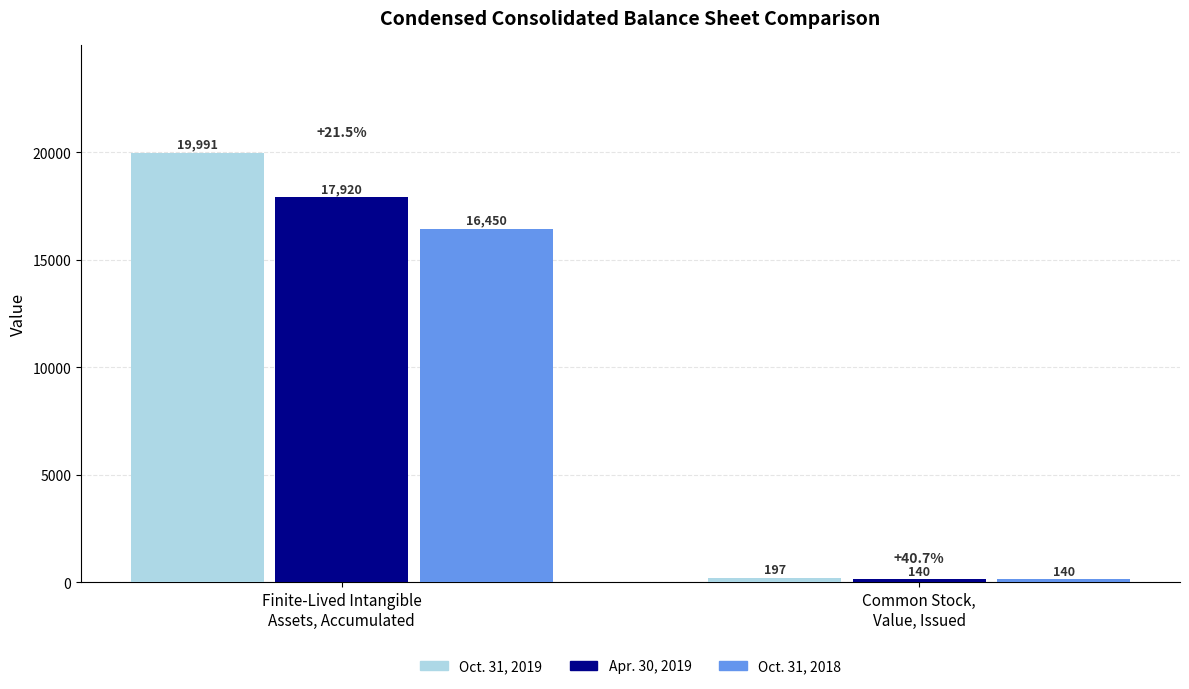

Reading left to right, what are all the values shown in this chart?

Oct. 31, 2019: Finite-Lived Intangible
Assets, Accumulated=19991	Common Stock,
Value, Issued=197
Apr. 30, 2019: Finite-Lived Intangible
Assets, Accumulated=17920	Common Stock,
Value, Issued=140
Oct. 31, 2018: Finite-Lived Intangible
Assets, Accumulated=16450	Common Stock,
Value, Issued=140